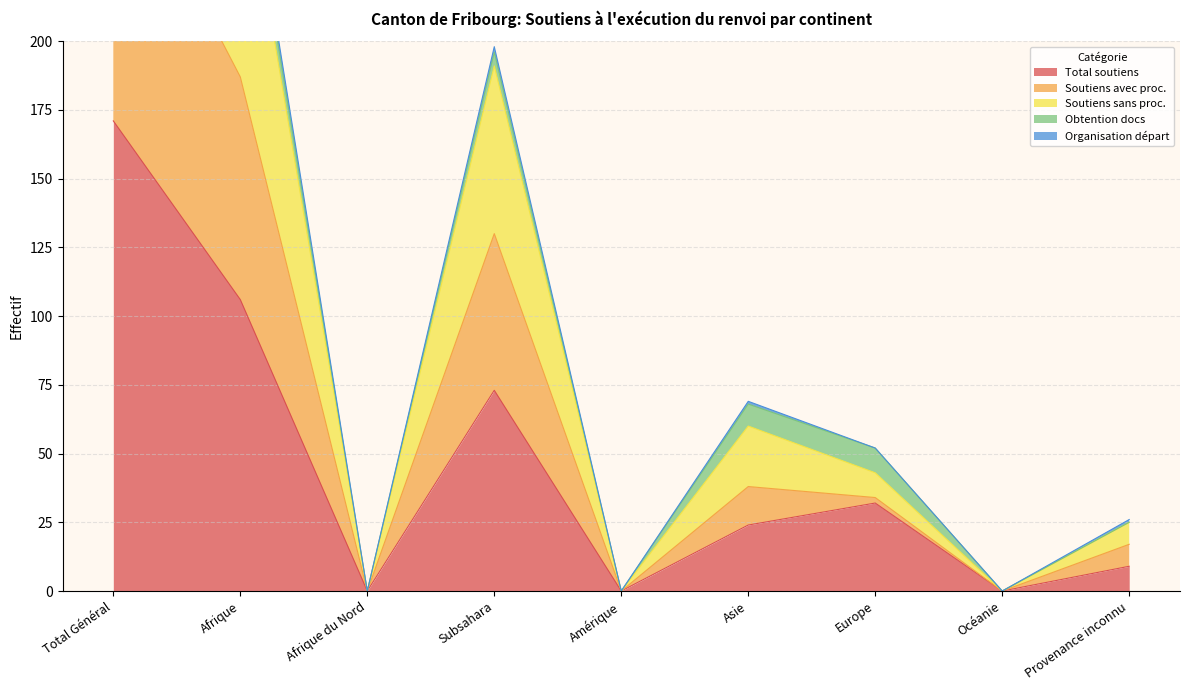

At how many categories does at least one series exceed 422?

1